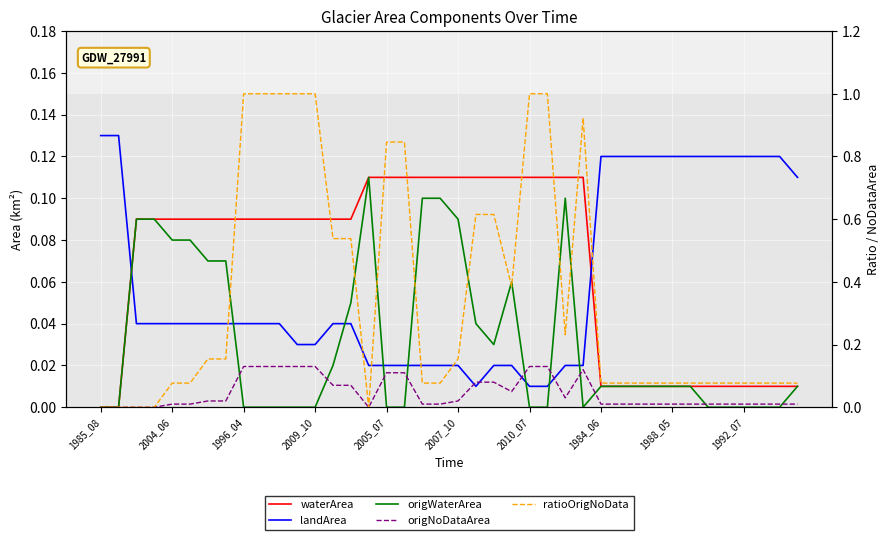

Reading left to right, list all the values displayed in this chart.

waterArea: 0.0	0.0	0.1	0.1	0.1	0.1	0.1	0.1	0.1	0.1	0.1	0.1	0.1	0.1	0.1	0.1	0.1	0.1	0.1	0.1	0.1	0.1	0.1	0.1	0.1	0.1	0.1	0.1	0.0	0.0	0.0	0.0	0.0	0.0	0.0	0.0	0.0	0.0	0.0	0.0
landArea: 0.1	0.1	0.0	0.0	0.0	0.0	0.0	0.0	0.0	0.0	0.0	0.0	0.0	0.0	0.0	0.0	0.0	0.0	0.0	0.0	0.0	0.0	0.0	0.0	0.0	0.0	0.0	0.0	0.1	0.1	0.1	0.1	0.1	0.1	0.1	0.1	0.1	0.1	0.1	0.1
origWaterArea: 0.0	0.0	0.1	0.1	0.1	0.1	0.1	0.1	0.0	0.0	0.0	0.0	0.0	0.0	0.1	0.1	0.0	0.0	0.1	0.1	0.1	0.0	0.0	0.1	0.0	0.0	0.1	0.0	0.0	0.0	0.0	0.0	0.0	0.0	0.0	0.0	0.0	0.0	0.0	0.0
origNoDataArea: 0.0	0.0	0.0	0.0	0.0	0.0	0.0	0.0	0.1	0.1	0.1	0.1	0.1	0.1	0.1	0.0	0.1	0.1	0.0	0.0	0.0	0.1	0.1	0.1	0.1	0.1	0.0	0.1	0.0	0.0	0.0	0.0	0.0	0.0	0.0	0.0	0.0	0.0	0.0	0.0
ratioOrigNoData: 0.0	0.0	0.0	0.0	0.1	0.1	0.2	0.2	1.0	1.0	1.0	1.0	1.0	0.5	0.5	0.0	0.8	0.8	0.1	0.1	0.2	0.6	0.6	0.4	1.0	1.0	0.2	0.9	0.1	0.1	0.1	0.1	0.1	0.1	0.1	0.1	0.1	0.1	0.1	0.1